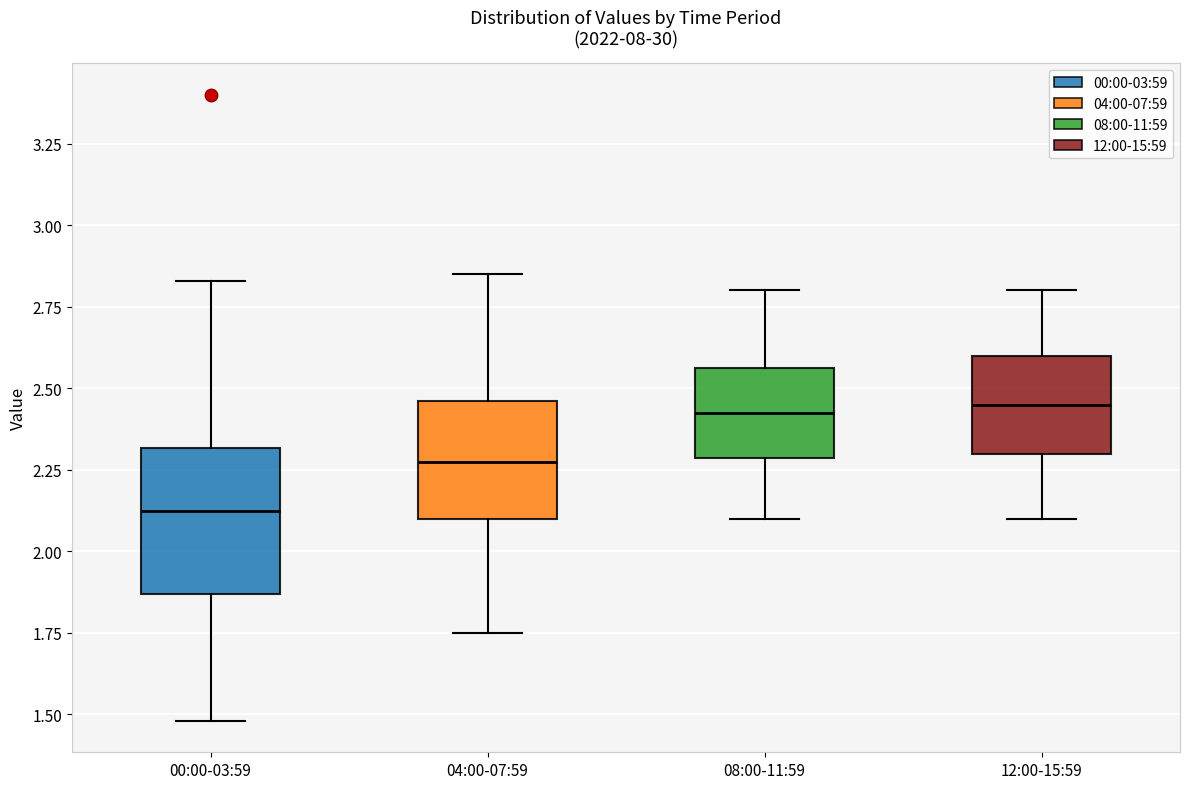

Comparing the boxes themselves (not the whiskers), which one is the tallest?

00:00-03:59